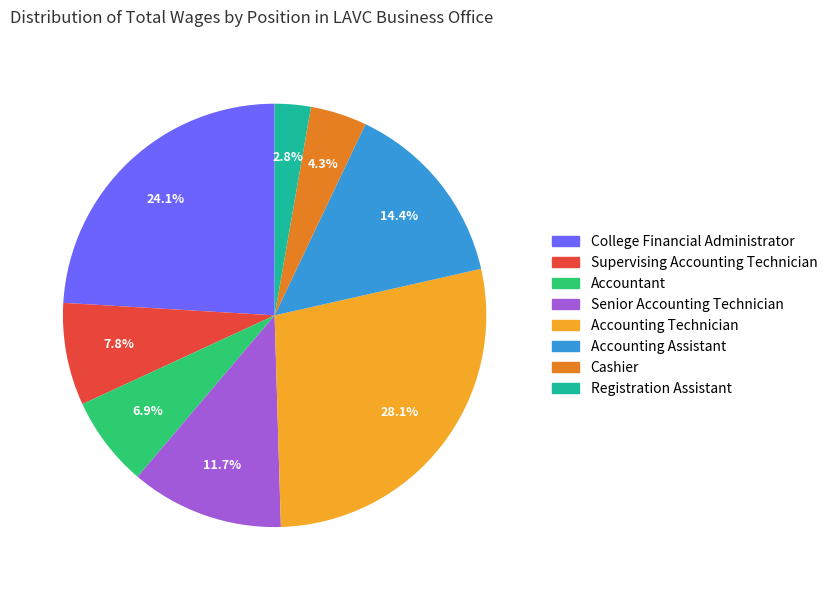

Which has a higher value, Senior Accounting Technician or College Financial Administrator?

College Financial Administrator